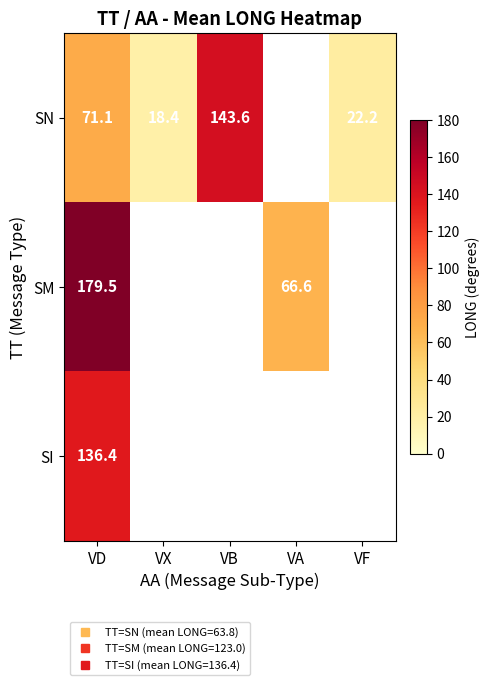

Rank the series at VD from highest to lowest value.

SM, SI, SN